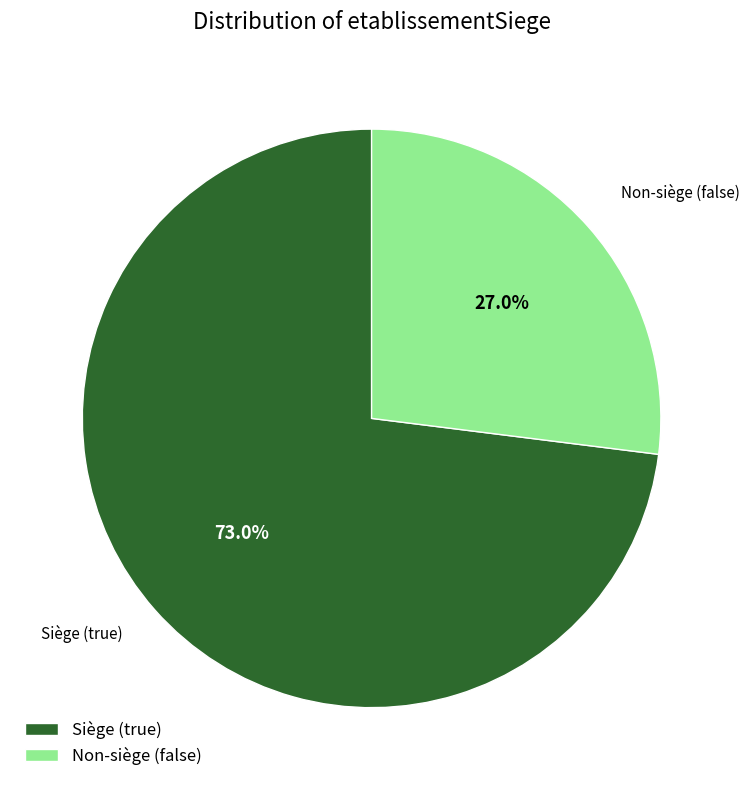

Which category accounts for the majority?

Siège (true)